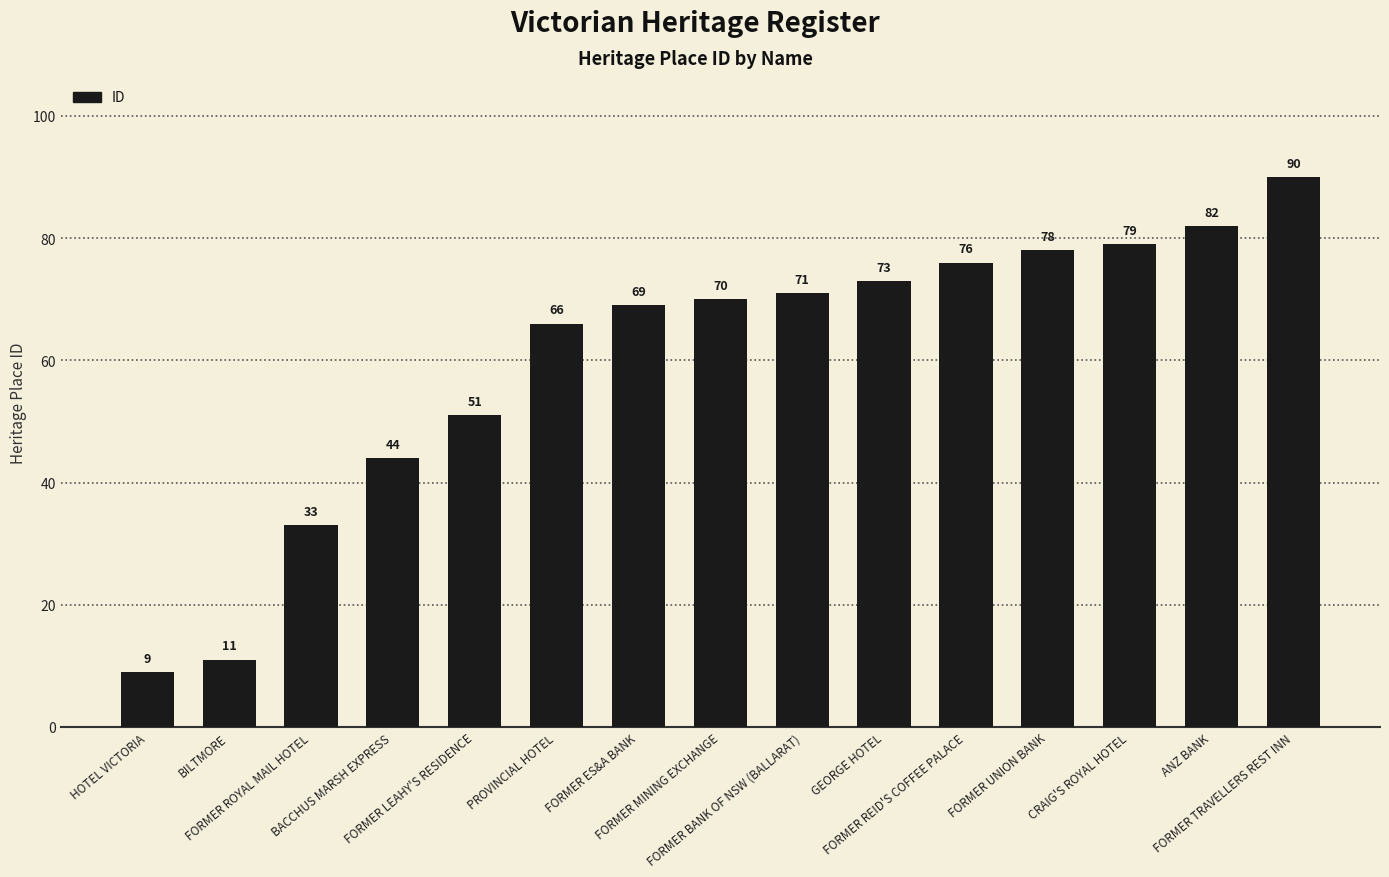

What is the greatest value displayed?

90